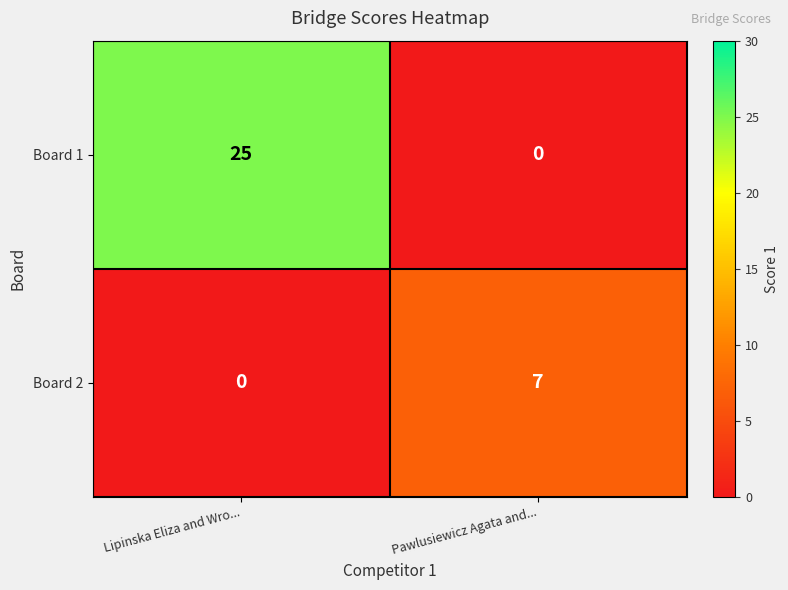

The value of Board 2 at Lipinska Eliza and Wro... is 0. True or false?

True